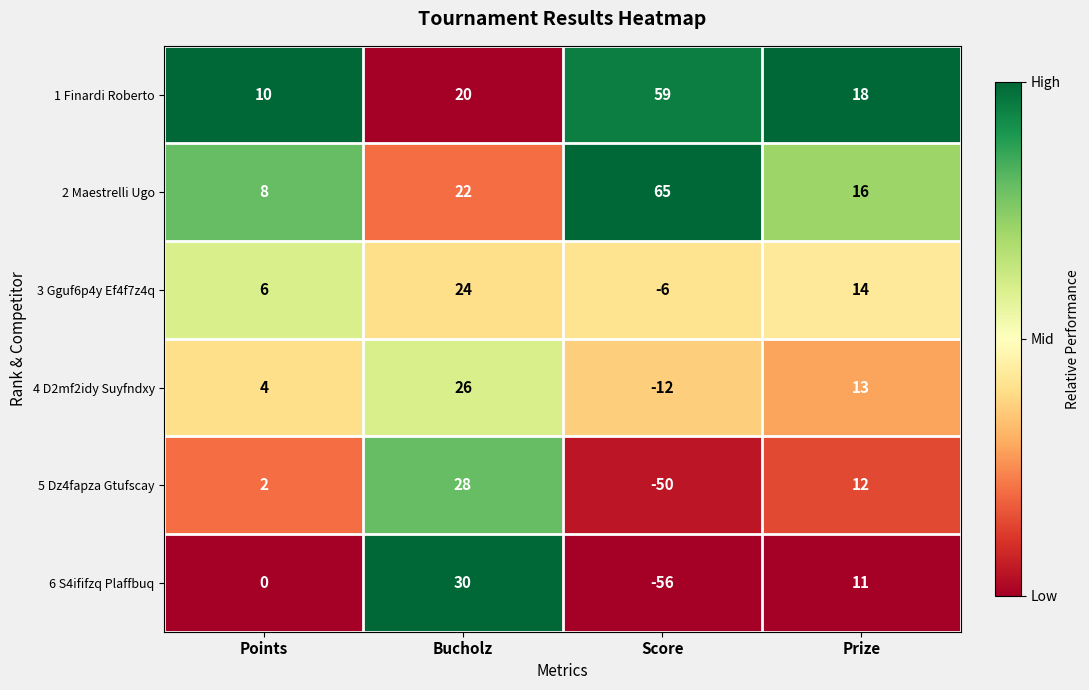

Which label corresponds to the smallest value in the chart?

Score